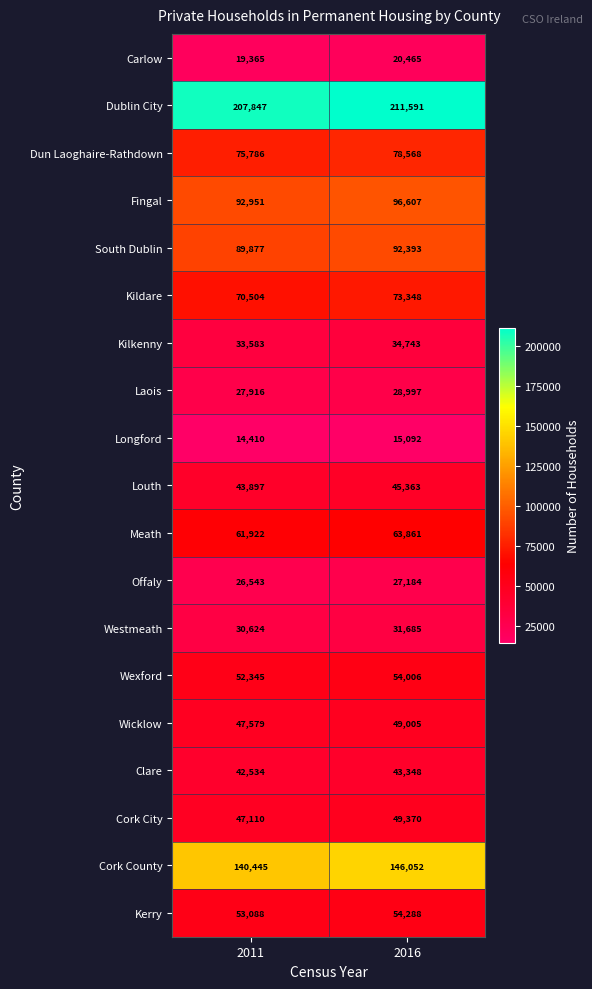

What is the difference between the Offaly values at 2011 and 2016?

641